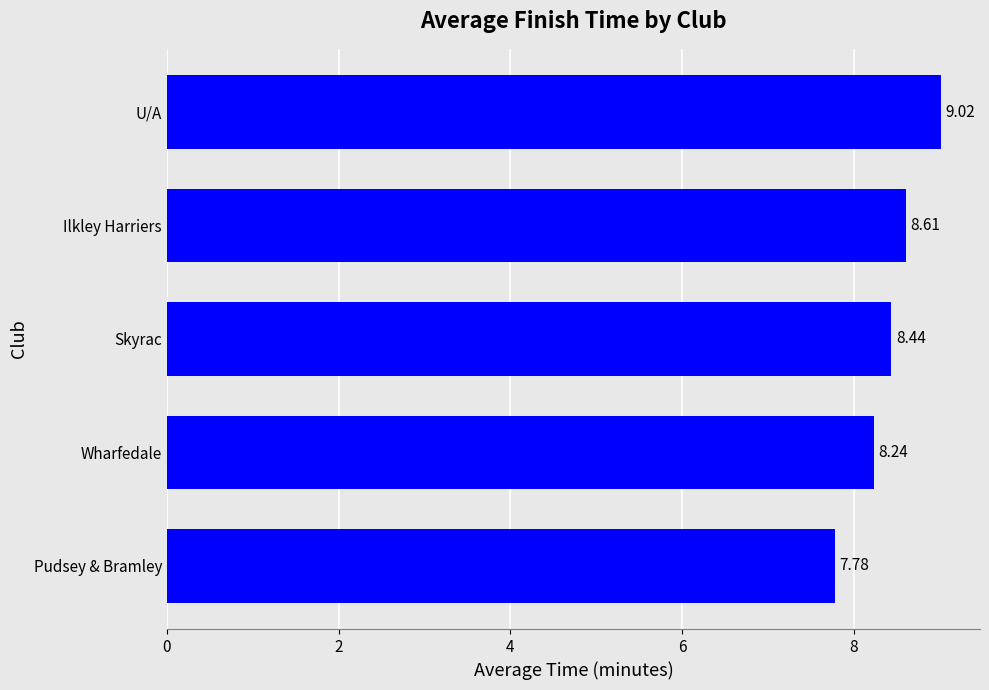

What is the sum of all values?

42.1